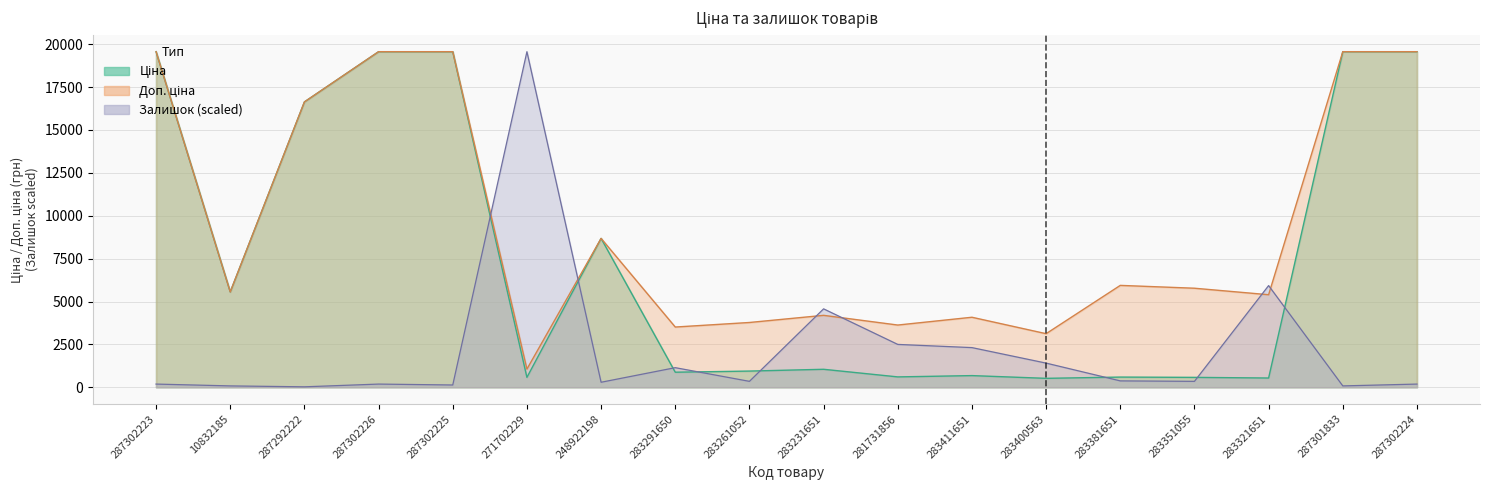

Where is the first local minimum for Залишок?

287292222